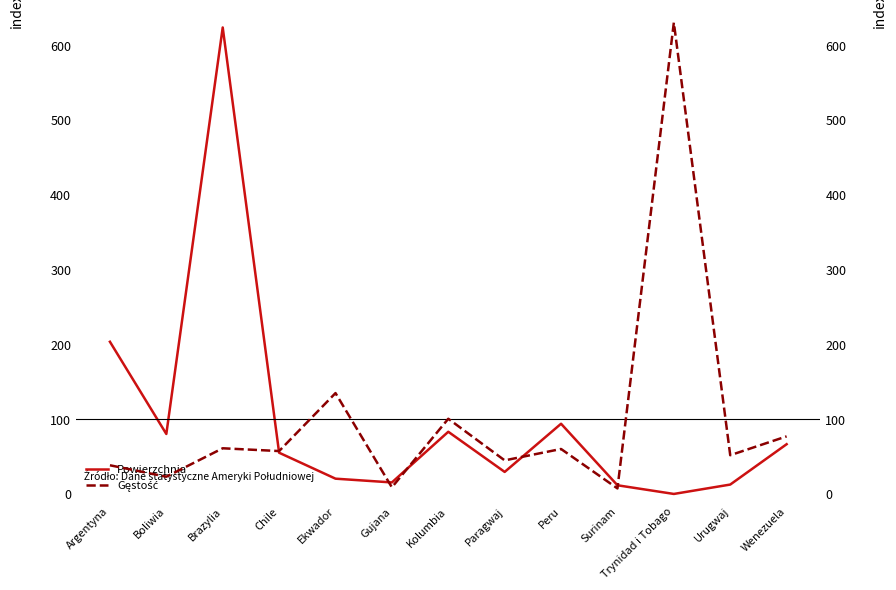

What is the label of the 9th point from the right?

Ekwador